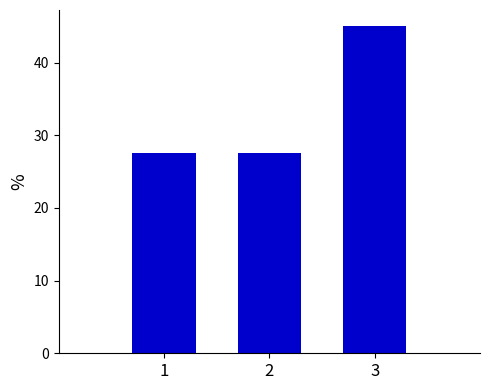

Reading right to left, transcribe all the data shown in this chart.

3=45.0	2=27.5	1=27.5